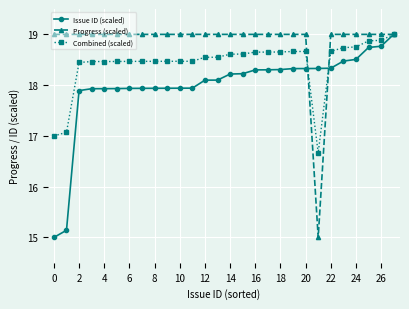

True or false: Combined (scaled) has more than 0 points higher than both neighbors.

True